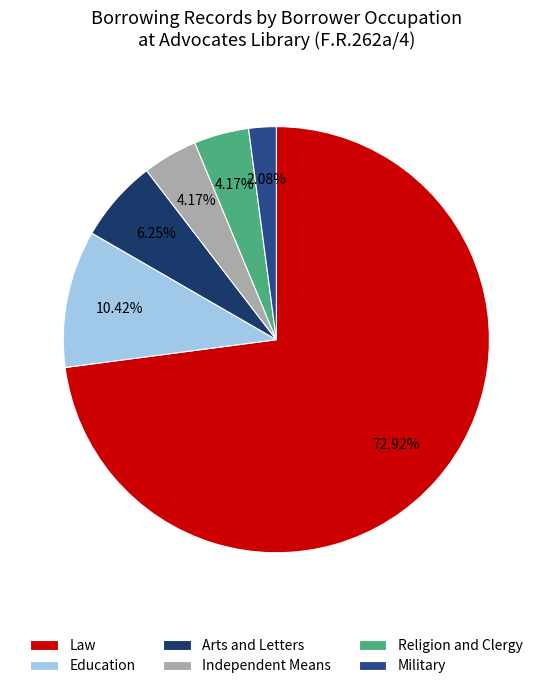

Does any single category account for the majority?

Yes